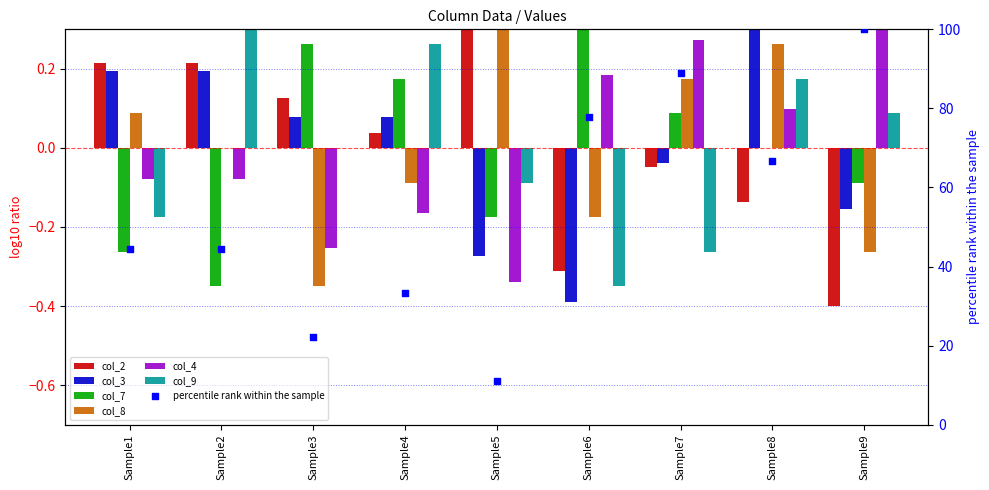

Is the value of col_2 at Sample8 greater than the value of col_9 at Sample7?

Yes